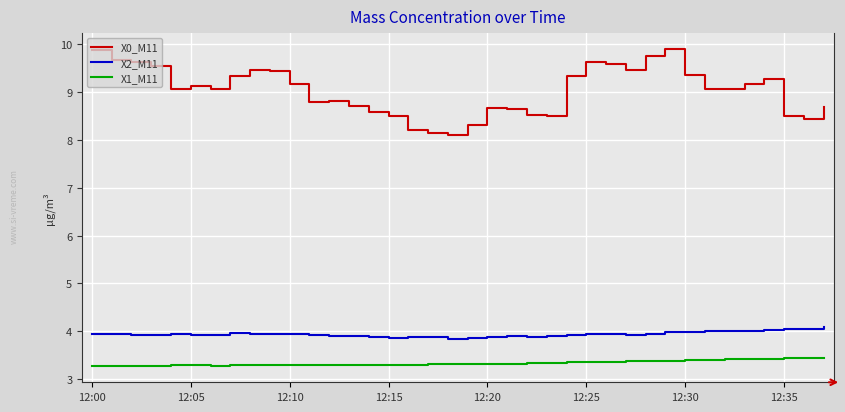

How many lines are shown in the chart?

3